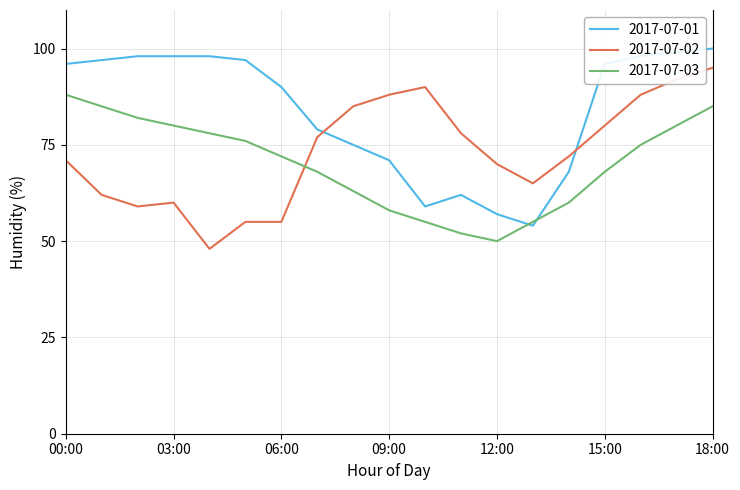

What is the average value of the 2017-07-01 series?

84